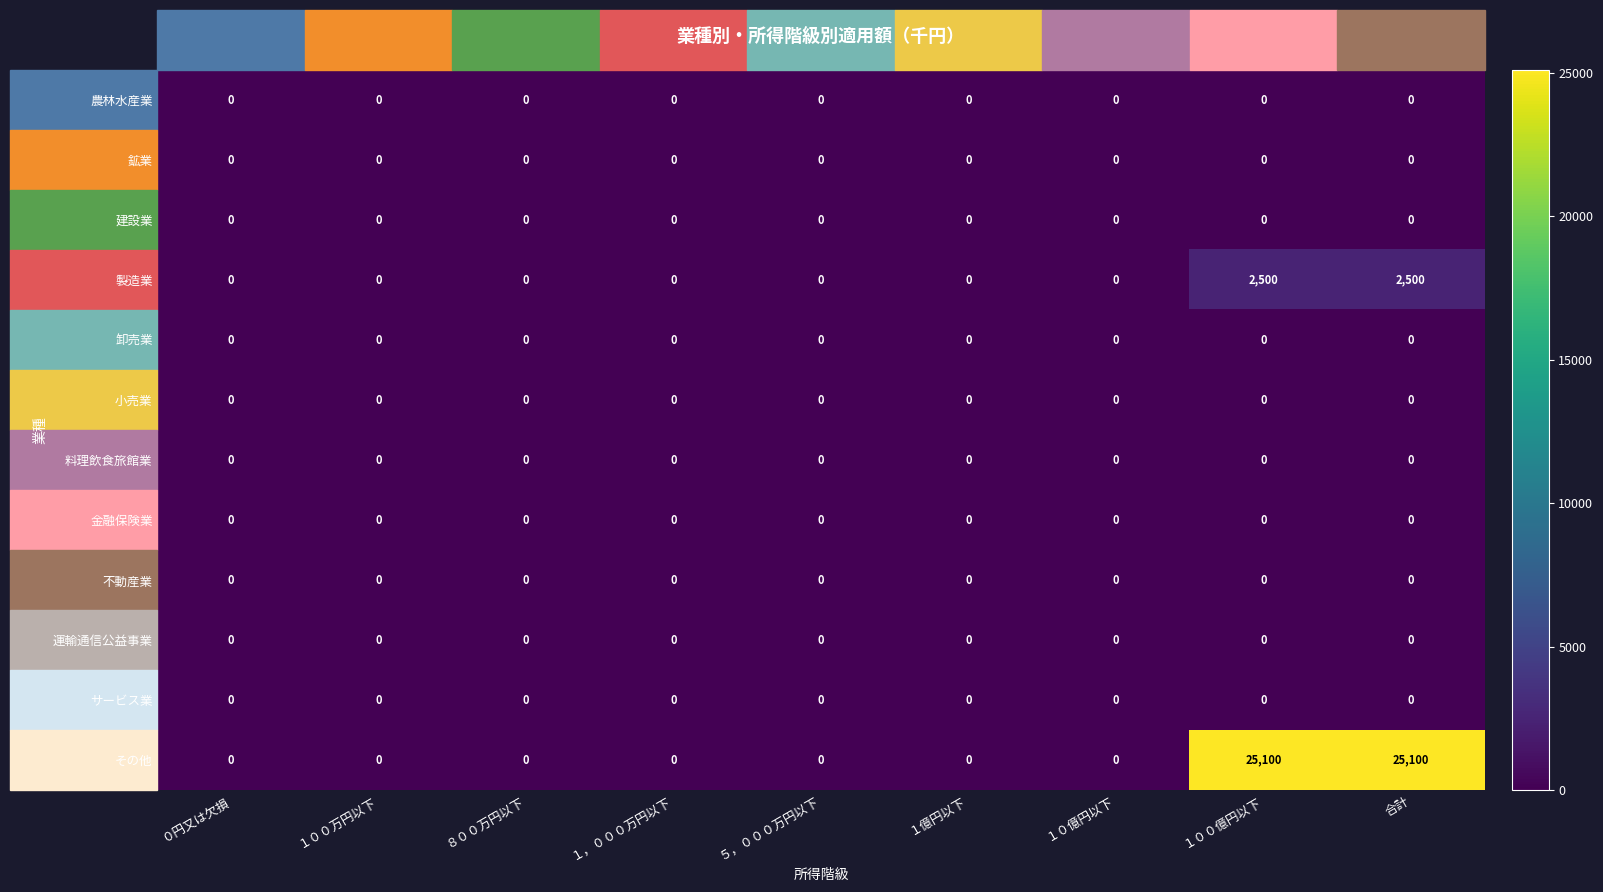

What is the difference between the second highest and second lowest values in the 製造業 series?

2500